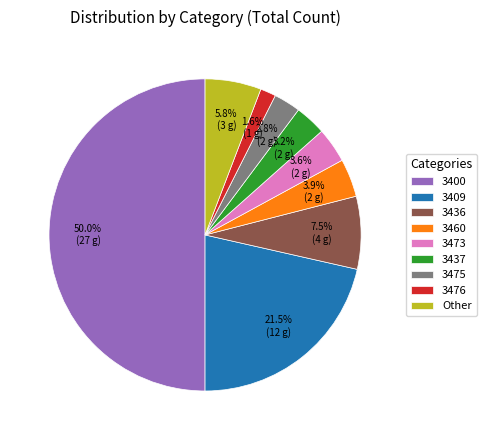

To the nearest percent, what portion does 3400 represent?

50%